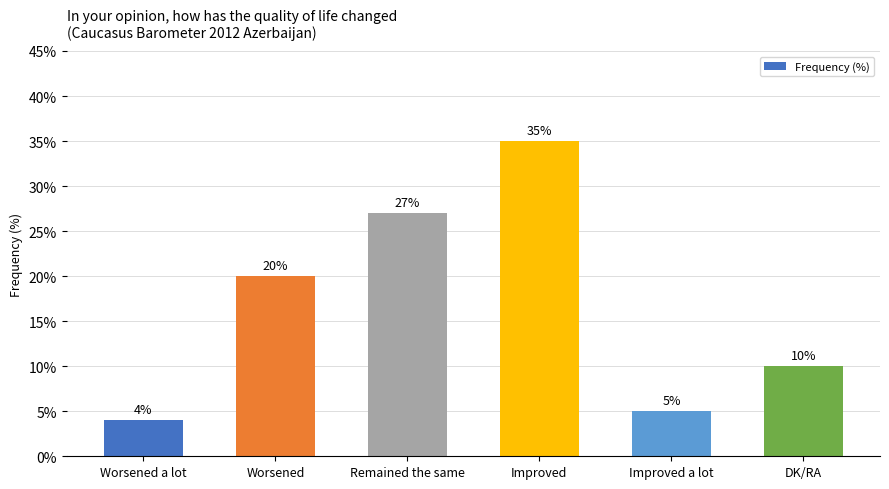

What is the maximum value shown in the chart?

35